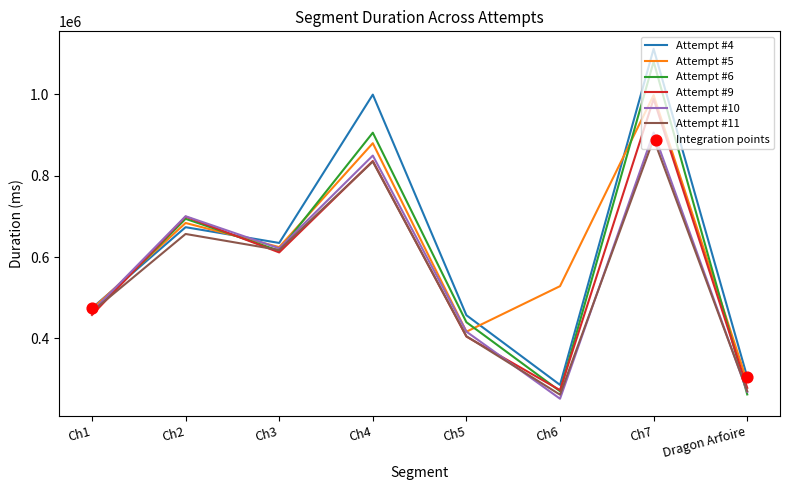

What is the spread (max minus min) of values at Ch7?

221536